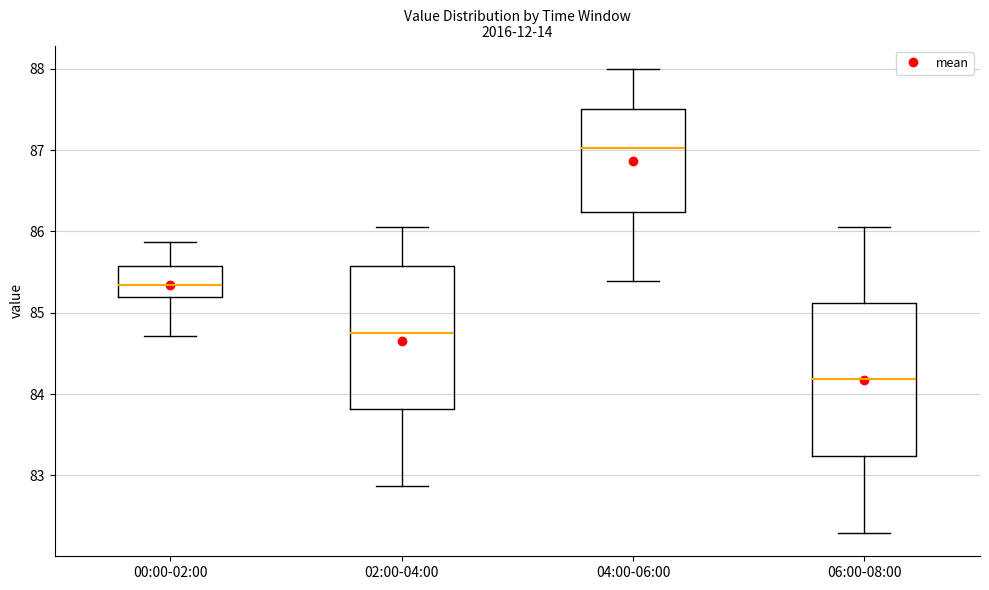

Reading left to right, read every box against the y-axis: the position of its median line, the range the box covers, and the ends of its whiskers. The values are not printed on the chart, so give them approximately, as read against the axis.

00:00-02:00: median 85.3, box 85.2 to 85.6, whiskers 84.7 to 85.9
02:00-04:00: median 84.8, box 83.8 to 85.6, whiskers 82.9 to 86.1
04:00-06:00: median 87.0, box 86.2 to 87.5, whiskers 85.4 to 88.0
06:00-08:00: median 84.2, box 83.2 to 85.1, whiskers 82.3 to 86.1